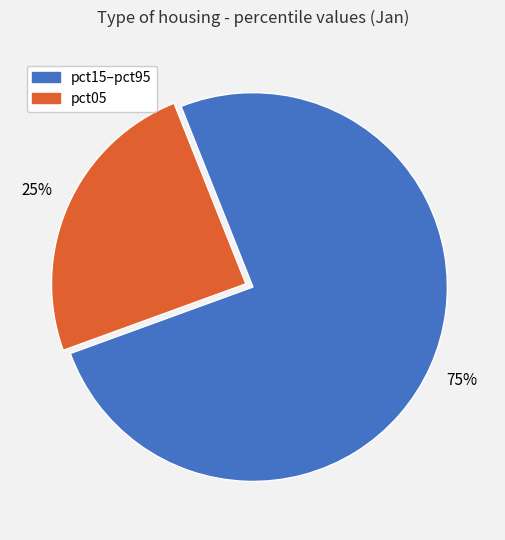

Does any single category account for the majority?

Yes